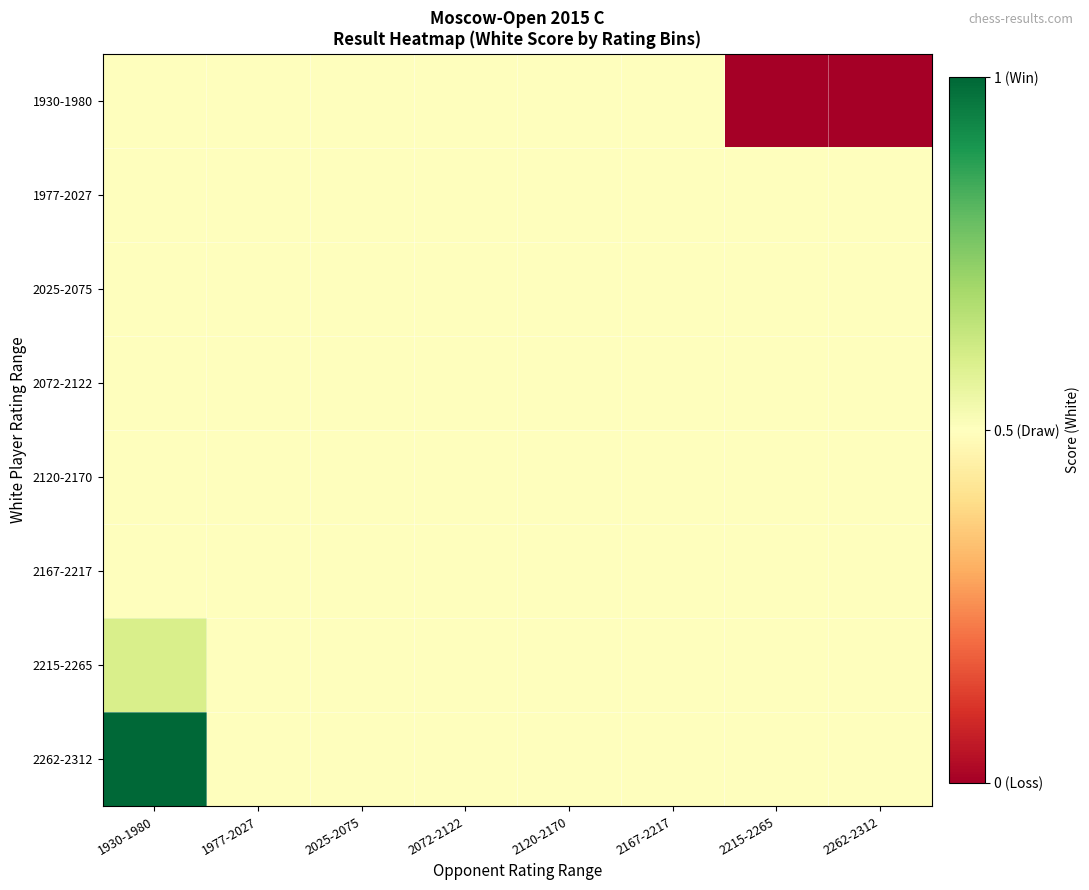

Which series changed the most between 1977-2027 and 2120-2170?

1930-1980